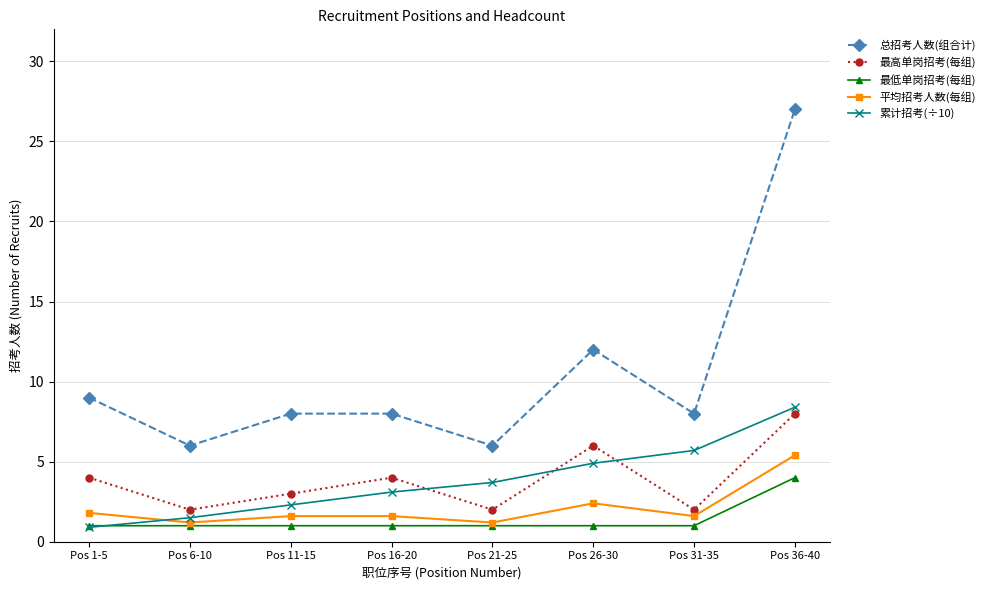

How many categories are shown in the chart?

8